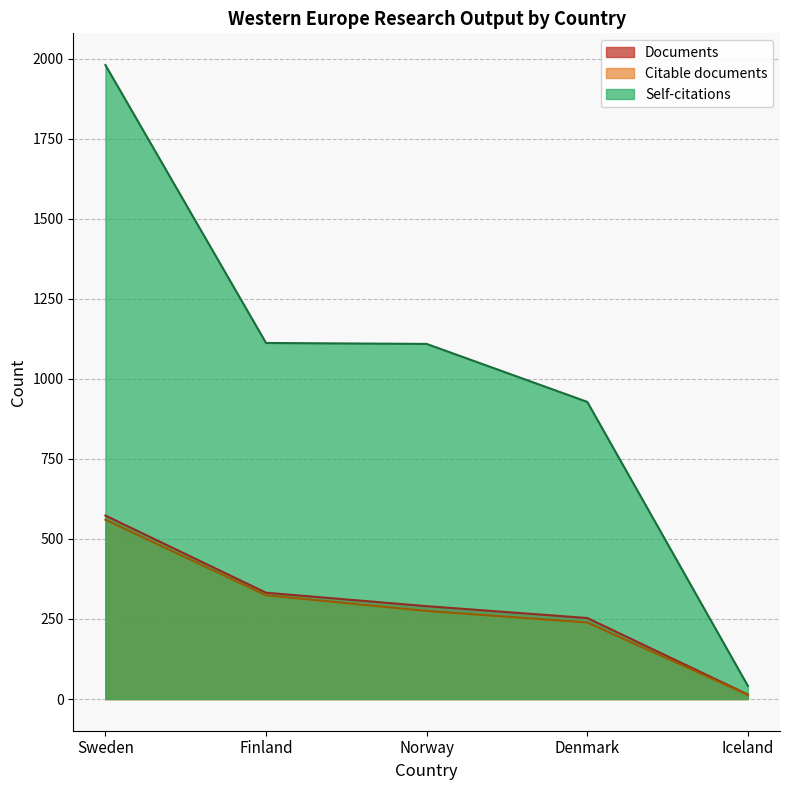

True or false: Citations and Documents cross at least once.

False